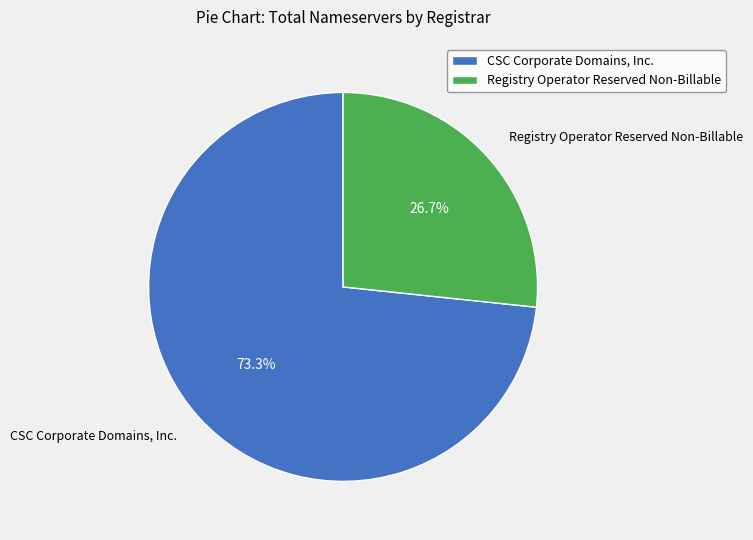

To the nearest percent, what portion does CSC Corporate Domains, Inc. represent?

73%